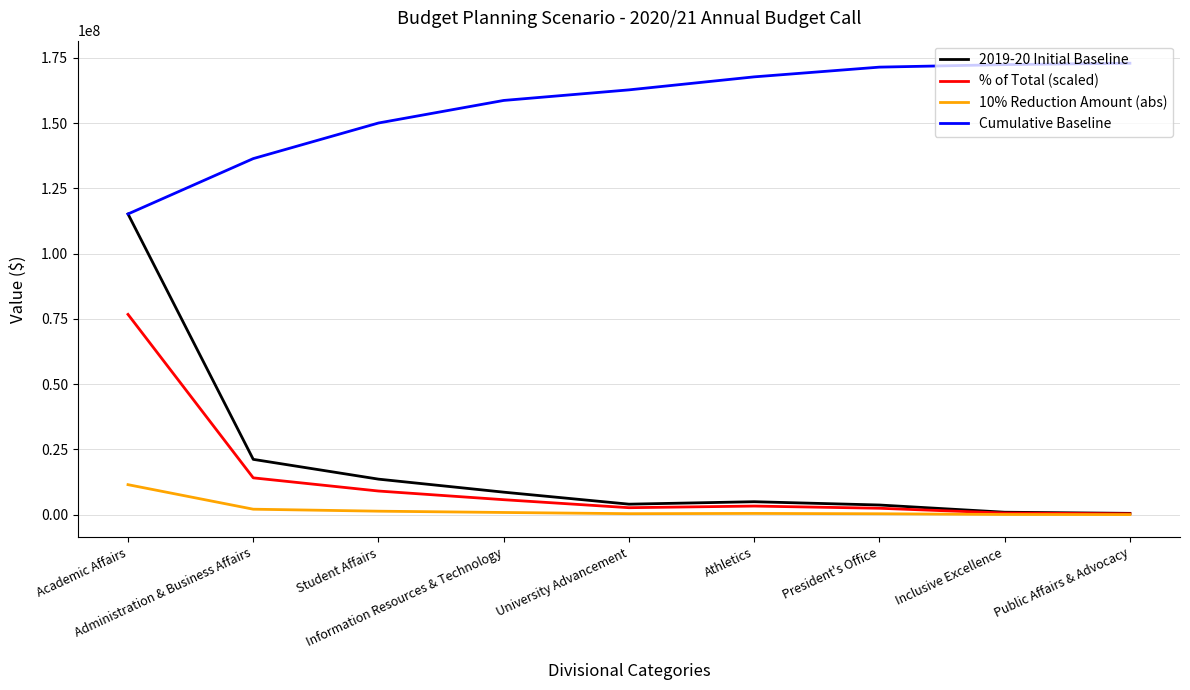

Which series has the largest total across all categories?

Cumulative Baseline